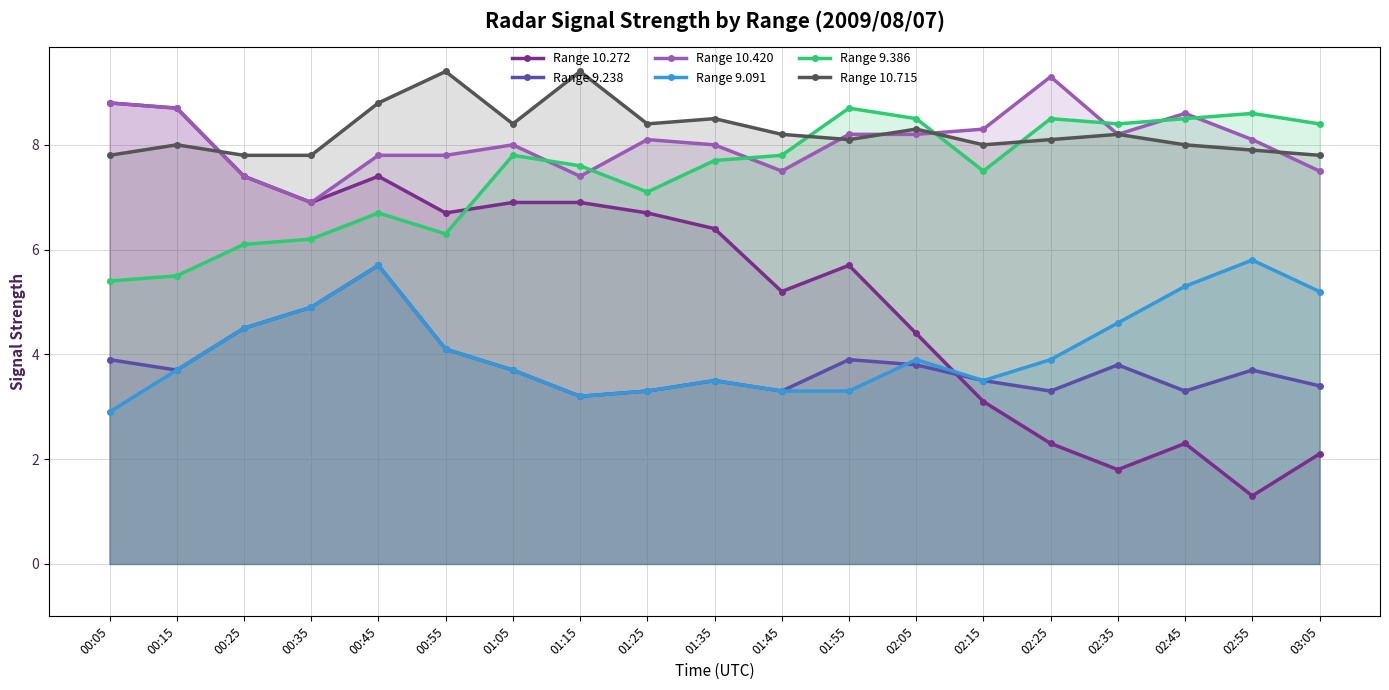

At which label does Range 10.420 first exceed 8?

00:05